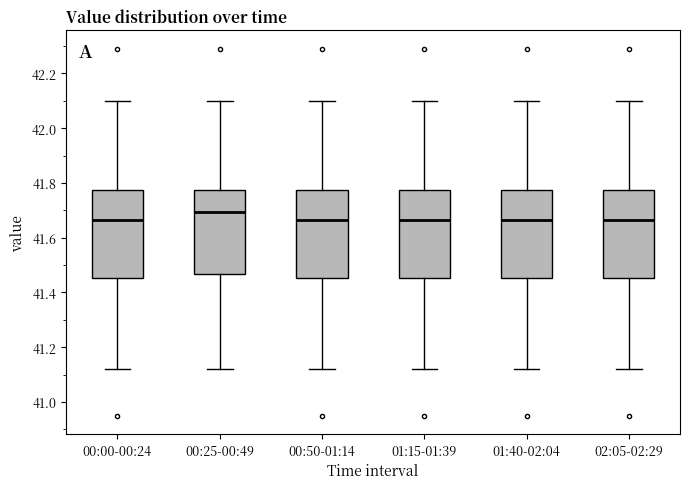

Which box's median line is the highest?

00:25-00:49